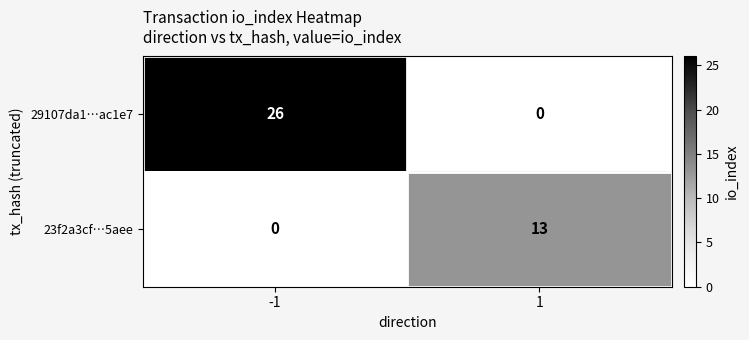

What is the greatest value displayed?

26